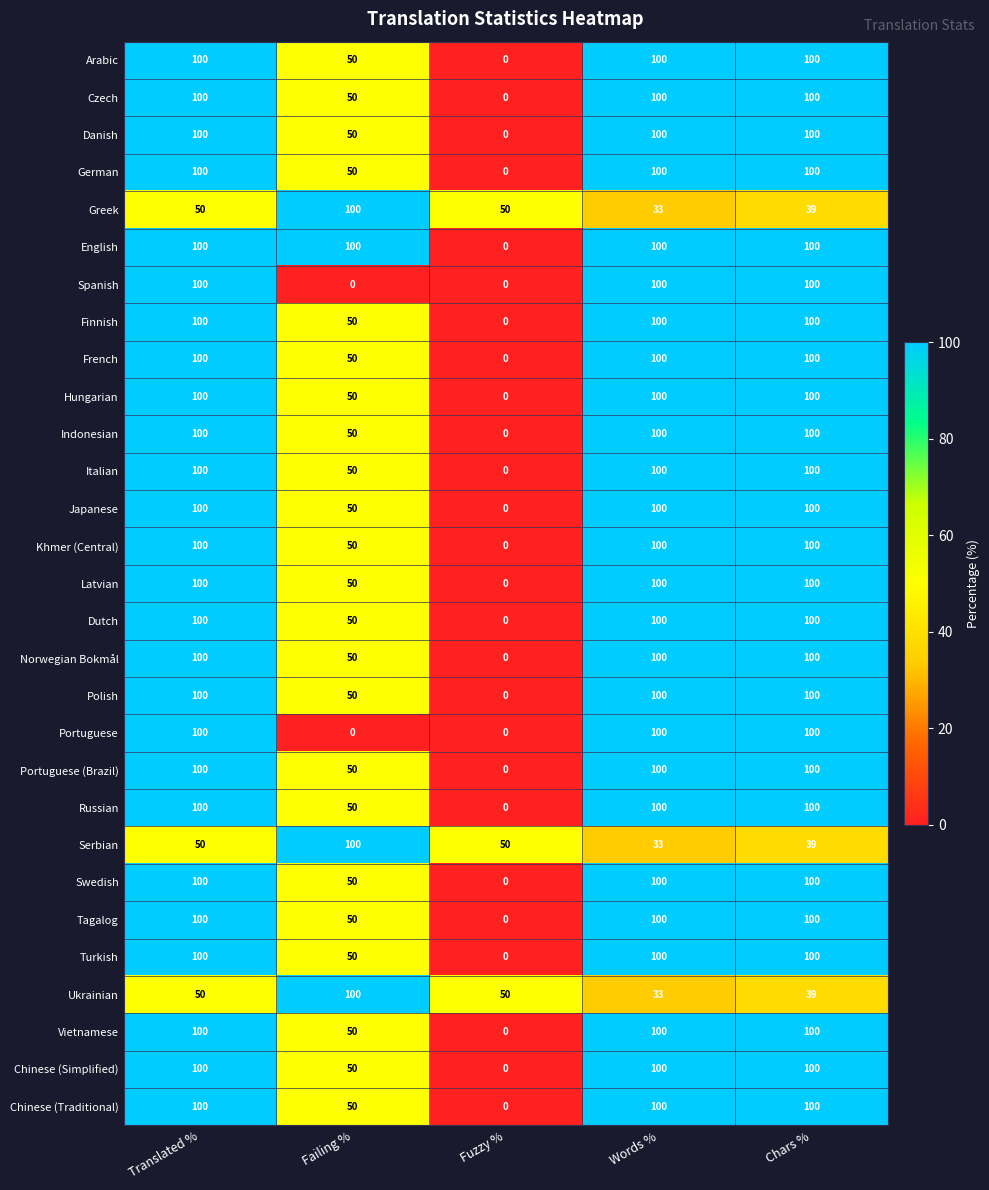

Count the Swedish values in the range 50 to 100.

4